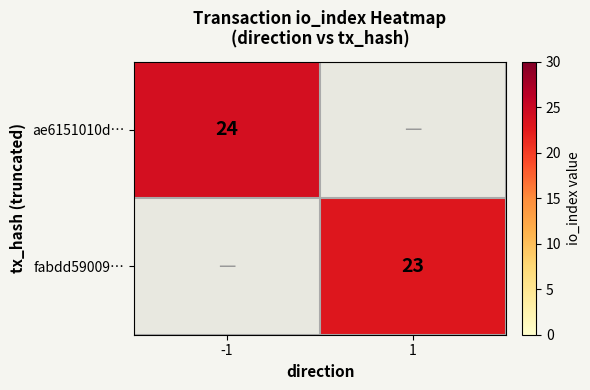

Is it true that fabdd59009… equals 31 at 1?

False